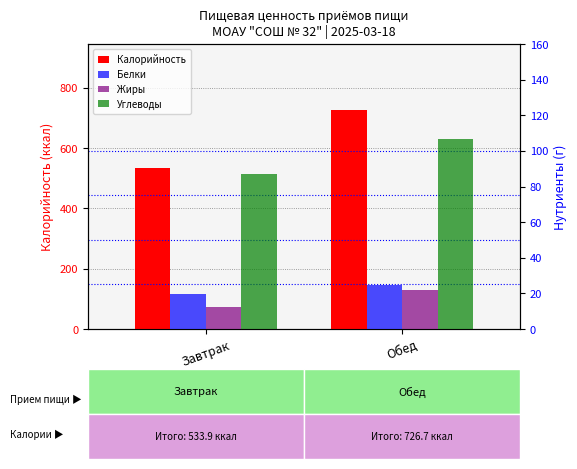

True or false: Углеводы has a value of 64.3 at Обед.

False